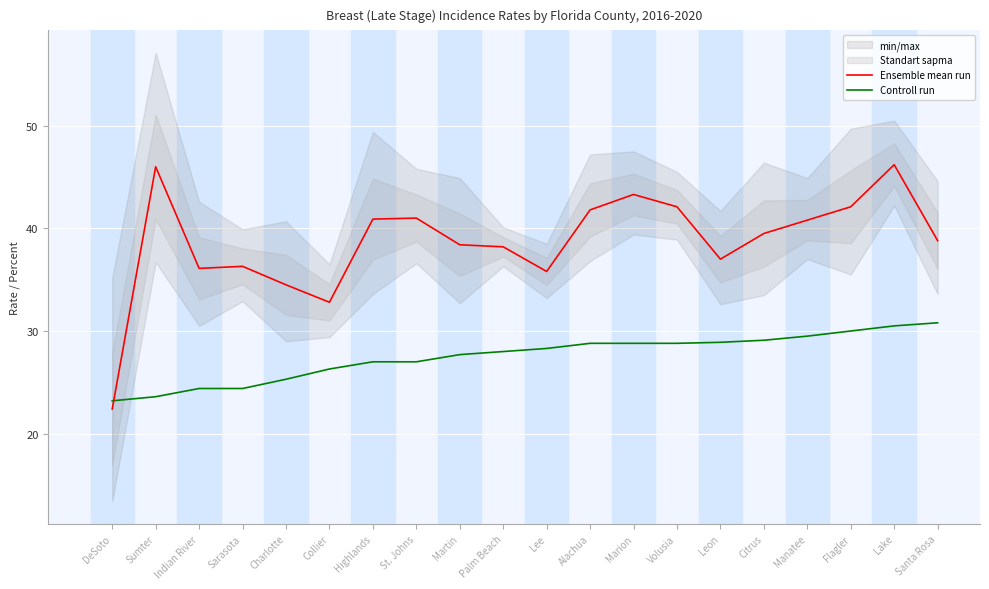

The Ensemble mean run series shows 60.0 at Manatee. True or false?

False